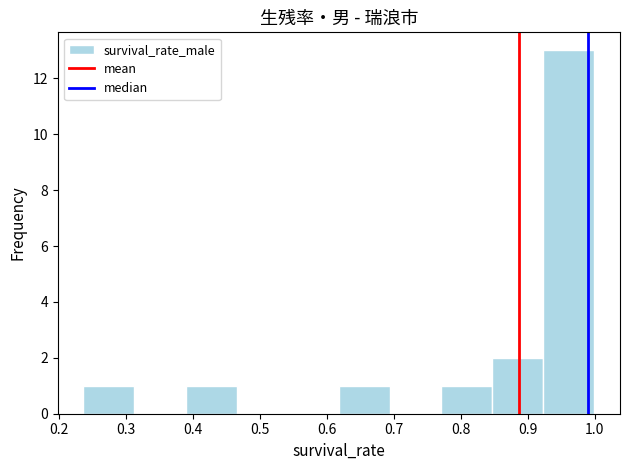

Reading left to right, transcribe this chart: for each bar, give the range it covers on the x-axis and its height. Neither the bar edges nor the heights are printed on the chart, so give them approximately, as read against the axes.

0.24 to 0.31: 1
0.31 to 0.39: 0
0.39 to 0.47: 1
0.47 to 0.54: 0
0.54 to 0.62: 0
0.62 to 0.69: 1
0.69 to 0.77: 0
0.77 to 0.85: 1
0.85 to 0.92: 2
0.92 to 1.00: 13